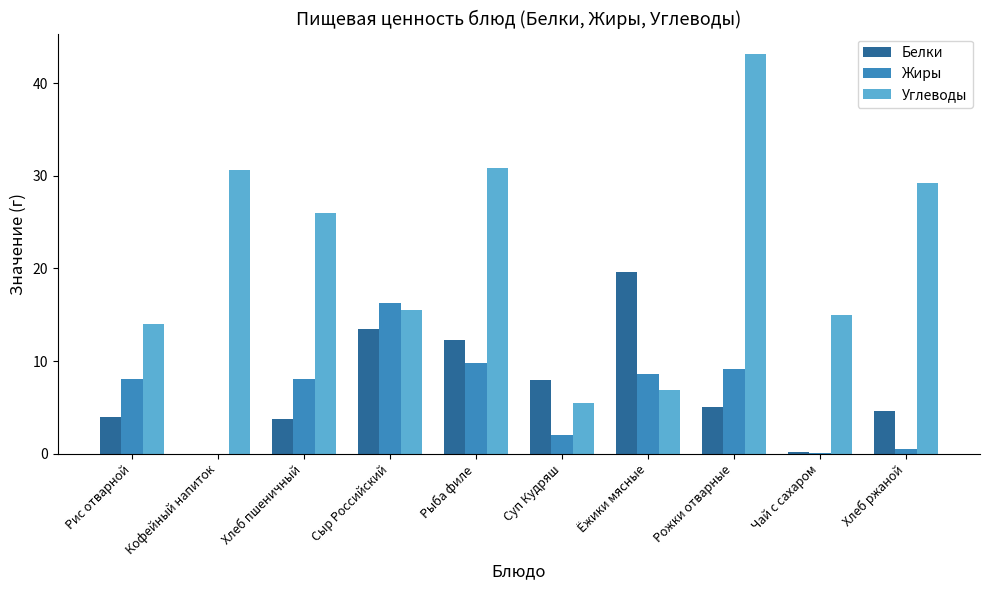

What is the sum of all Углеводы values?

216.8